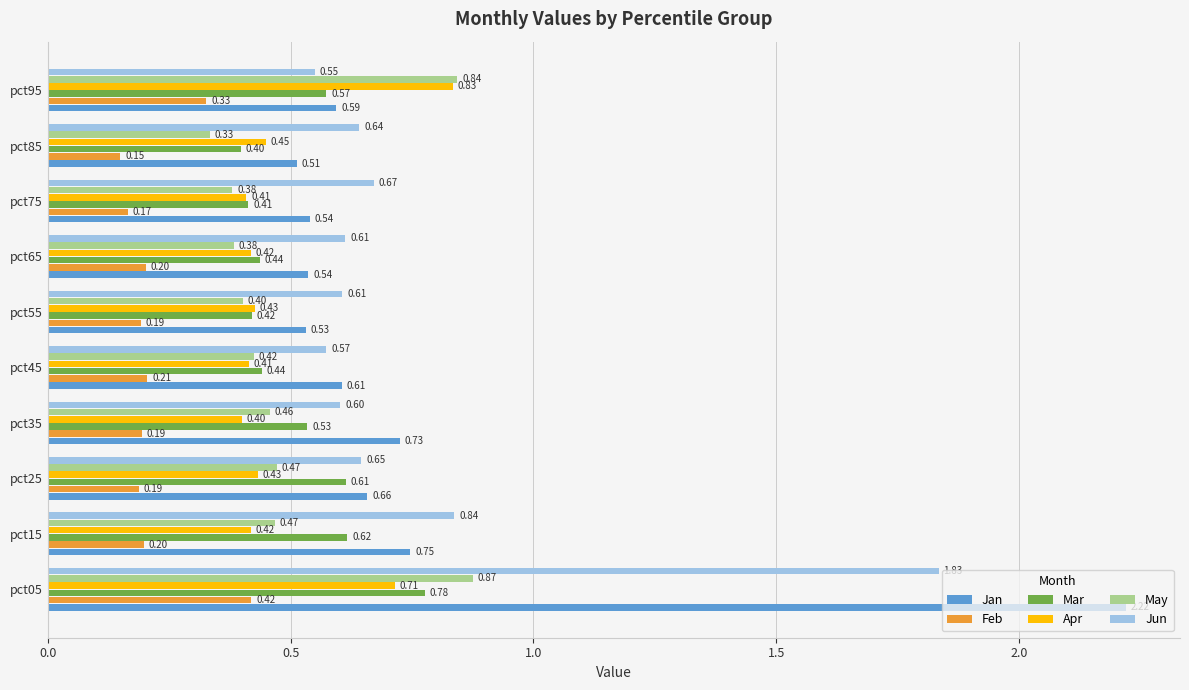

What is the difference between the maximum and second lowest values in the Apr series?

0.4